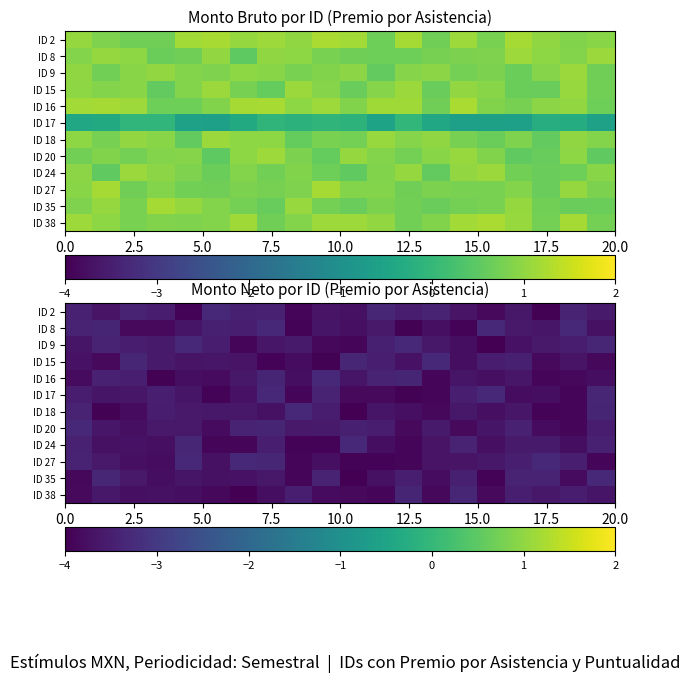

At which category does the chart reach its minimum across all series?

15